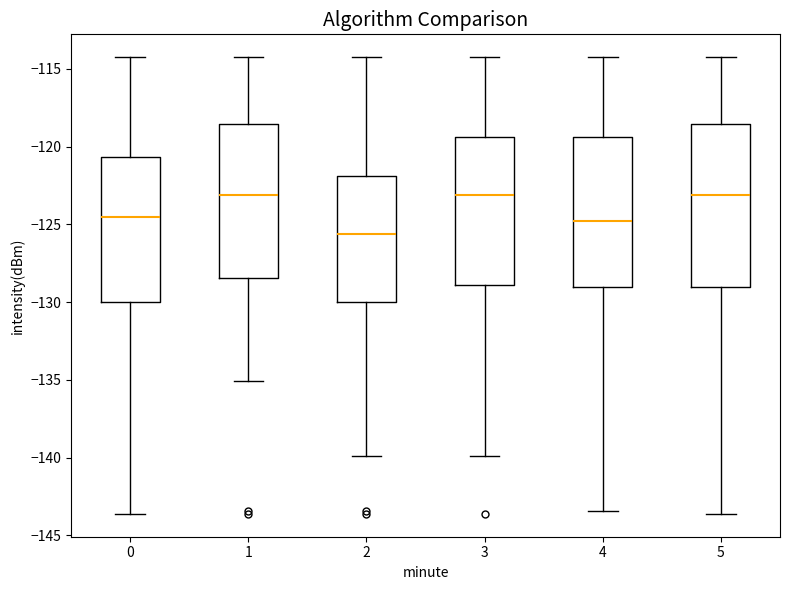

Reading left to right, transcribe this box plot: for each box, give where its median line is, the range the box spans, and where its two whiskers end, as read against the y-axis. The values are not printed on the chart, so give them approximately, as read against the axis.

0: median -124.5, box -130.0 to -120.5, whiskers -143.5 to -114.5
1: median -123.0, box -128.5 to -118.5, whiskers -135.0 to -114.5
2: median -125.5, box -130.0 to -122.0, whiskers -140.0 to -114.5
3: median -123.0, box -129.0 to -119.5, whiskers -140.0 to -114.5
4: median -125.0, box -129.0 to -119.5, whiskers -143.5 to -114.5
5: median -123.0, box -129.0 to -118.5, whiskers -143.5 to -114.5